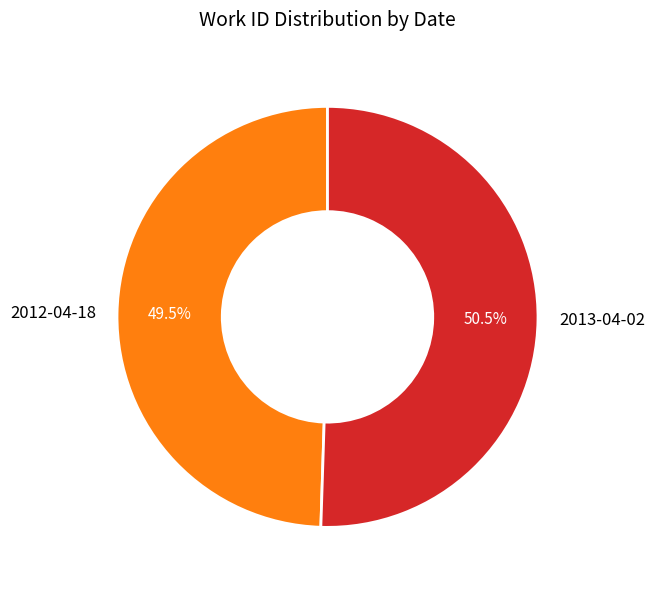

Rank the categories by value from highest to lowest.

2013-04-02, 2012-04-18